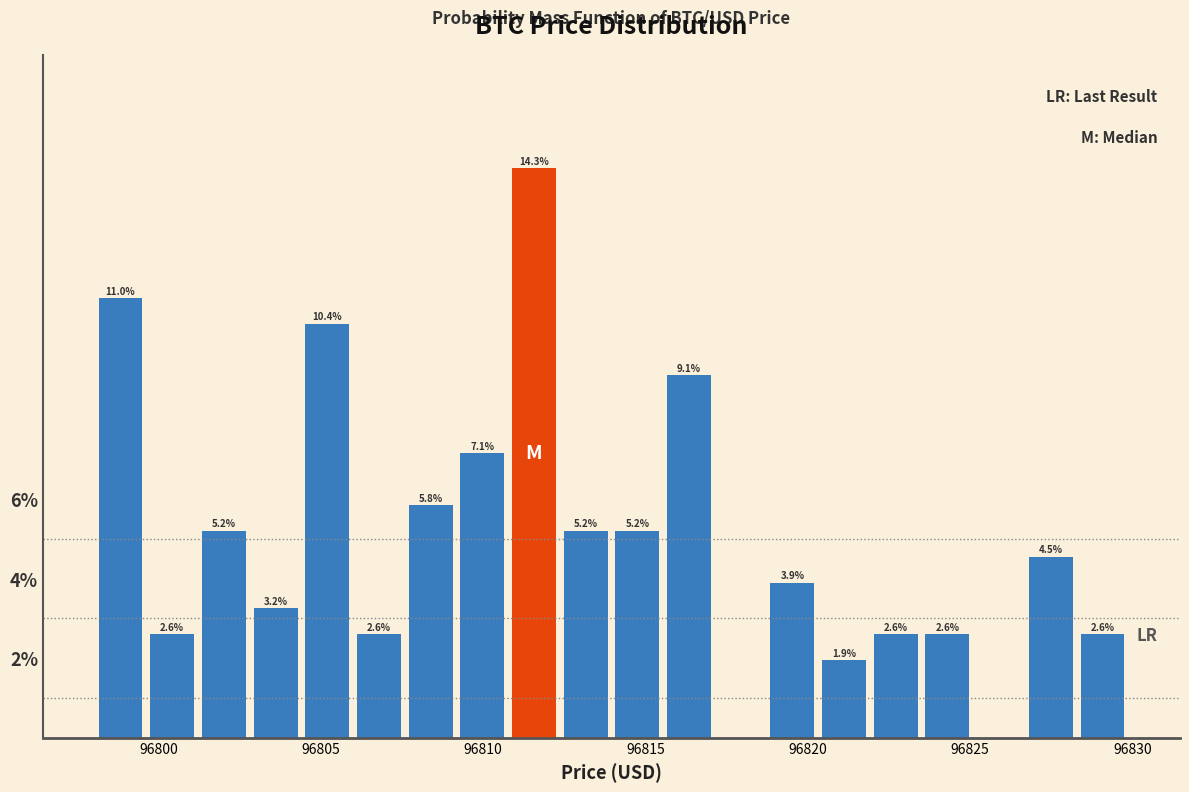

Around what value on the x-axis is the tallest bar? Give the approximate position of its centre, as read against the axis.

96811.5